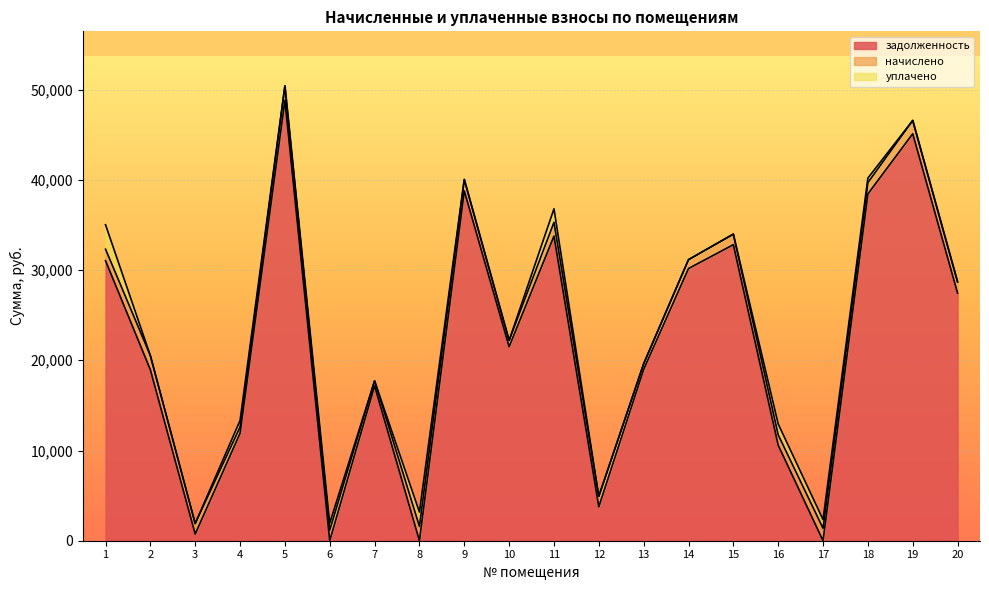

What is the difference between the highest and lowest values at 20?

27449.0